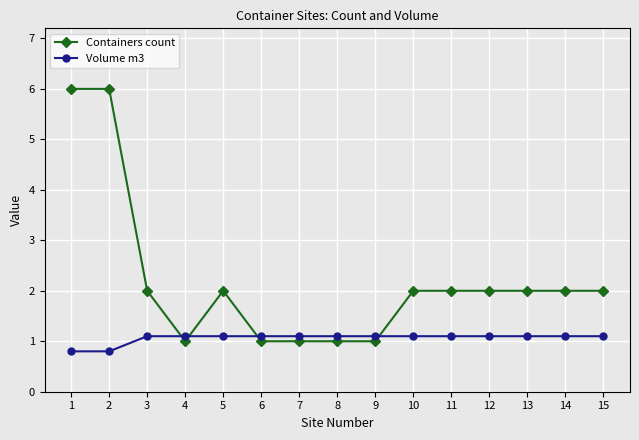

Does the chart have visible grid lines?

Yes